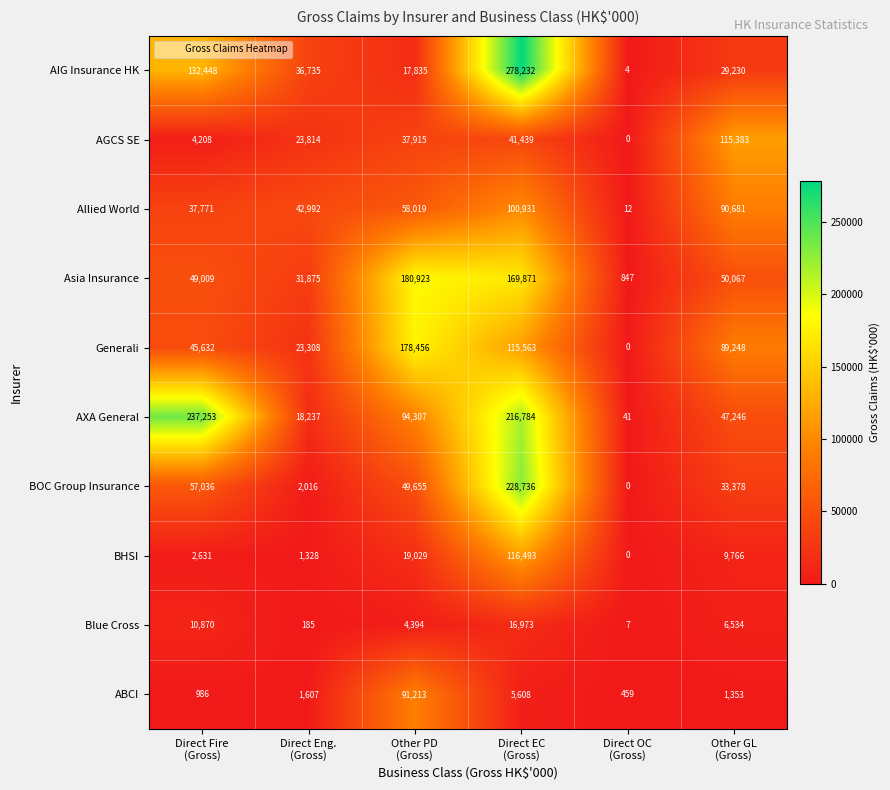

What is the difference between the highest and lowest values at Other GL
(Gross)?

114030